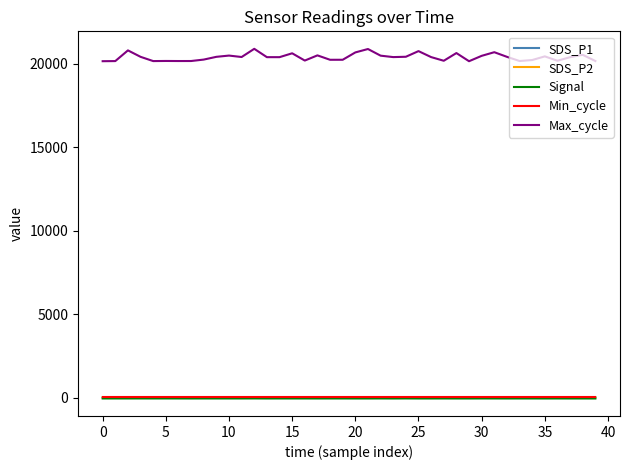

Which series has the largest total across all categories?

Max_cycle